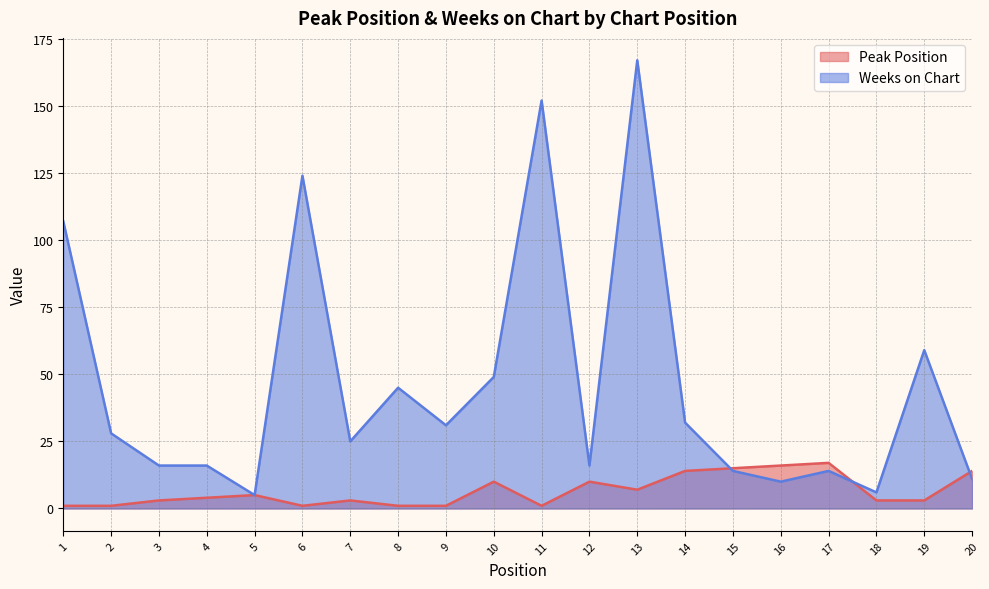

What is the difference between the highest and lowest values at 6?

123